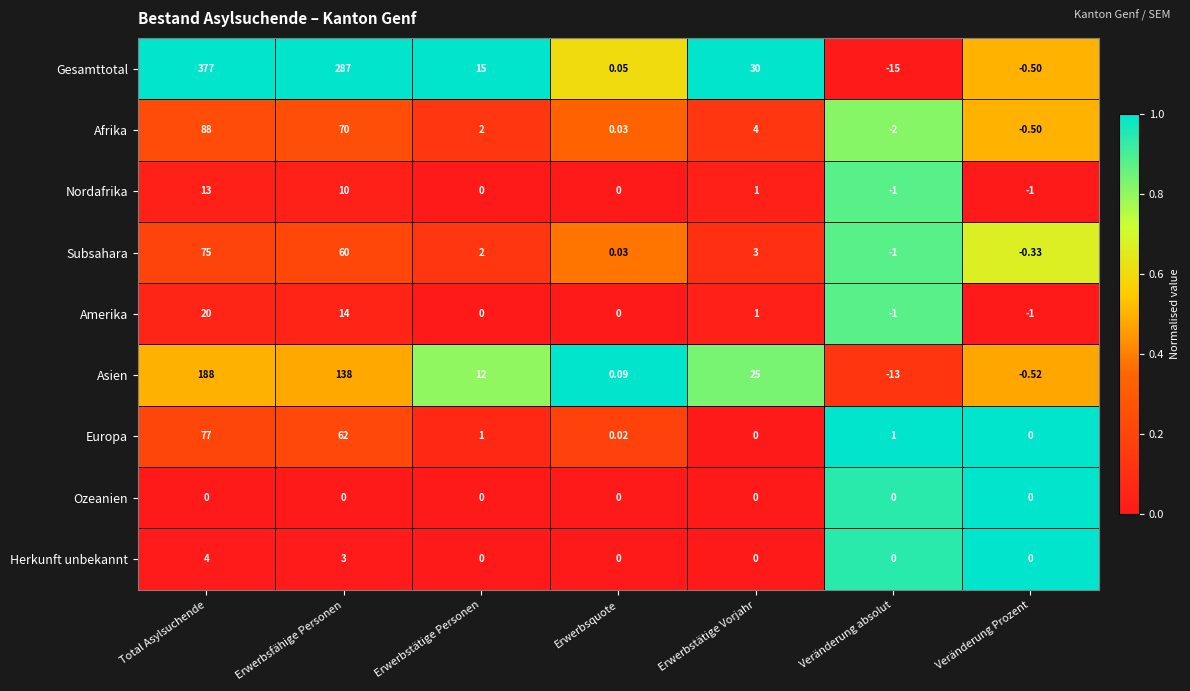

At which category is the sum across all series the highest?

Total Asylsuchende